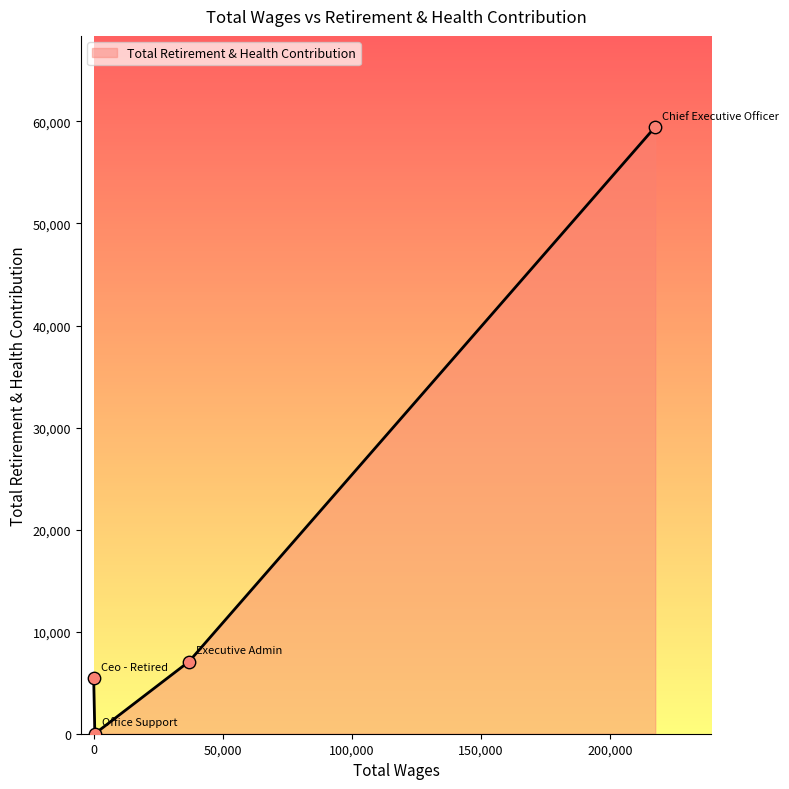

What is the greatest value displayed?

59463